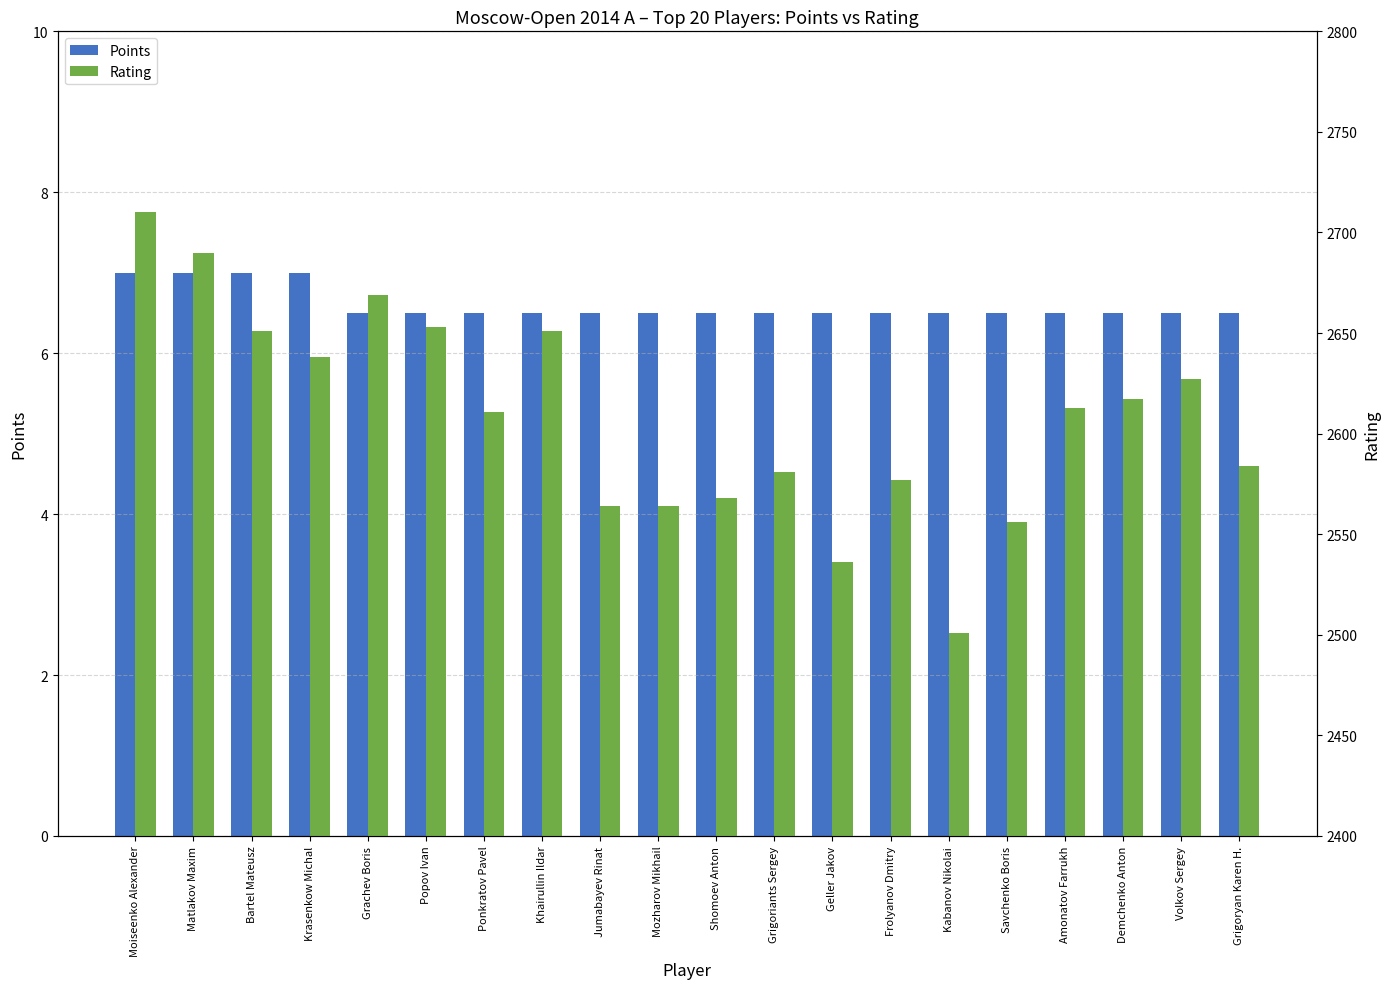

What is the value of the Points bar at the 17th from the left?

6.5